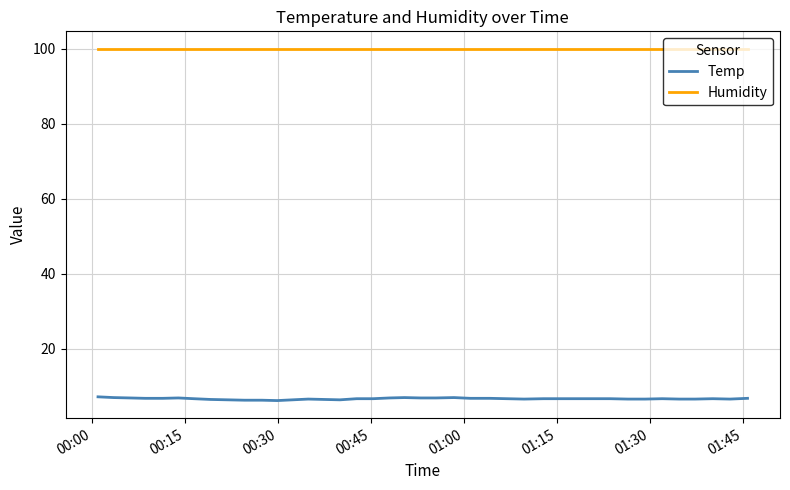

Rank the series by their maximum value, from lowest to highest.

Temp, Humidity